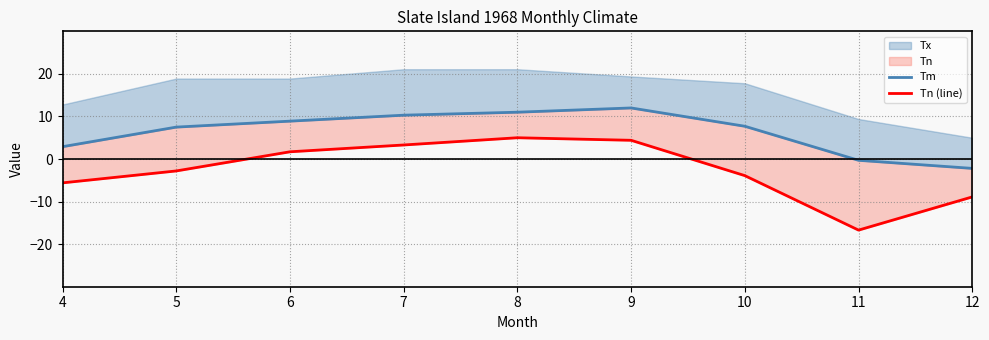

What is the value of the Tm point at the 8th from the left?

-0.3